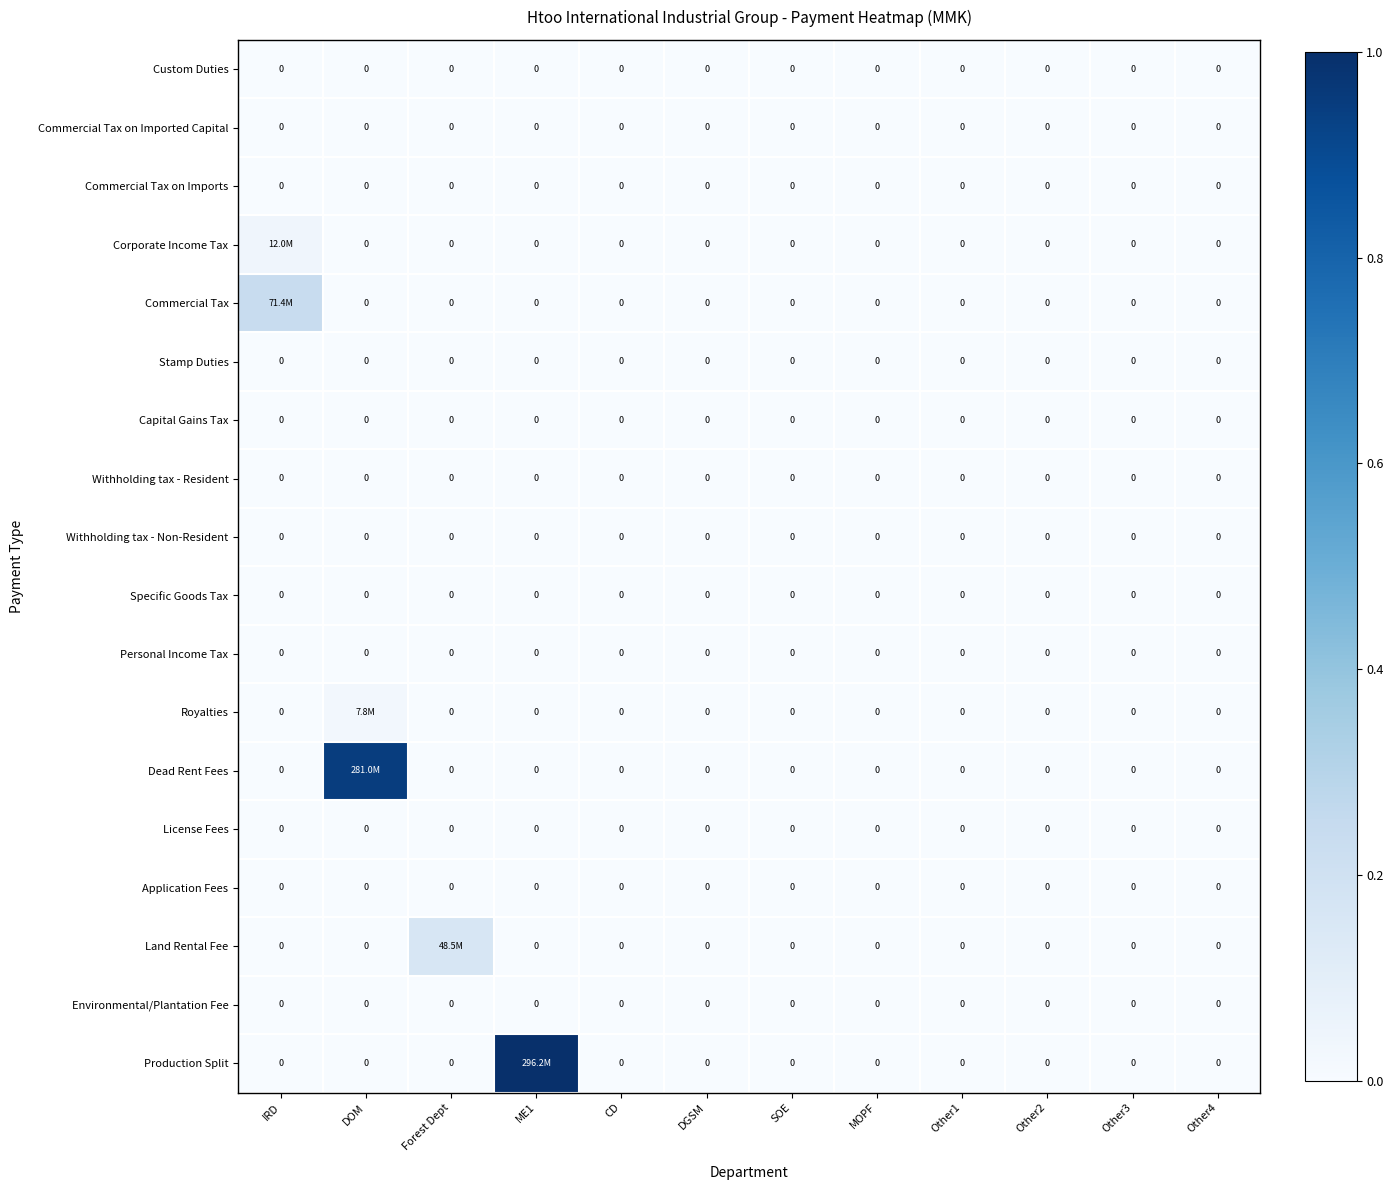

Which series has the largest range (max minus min)?

Production Split